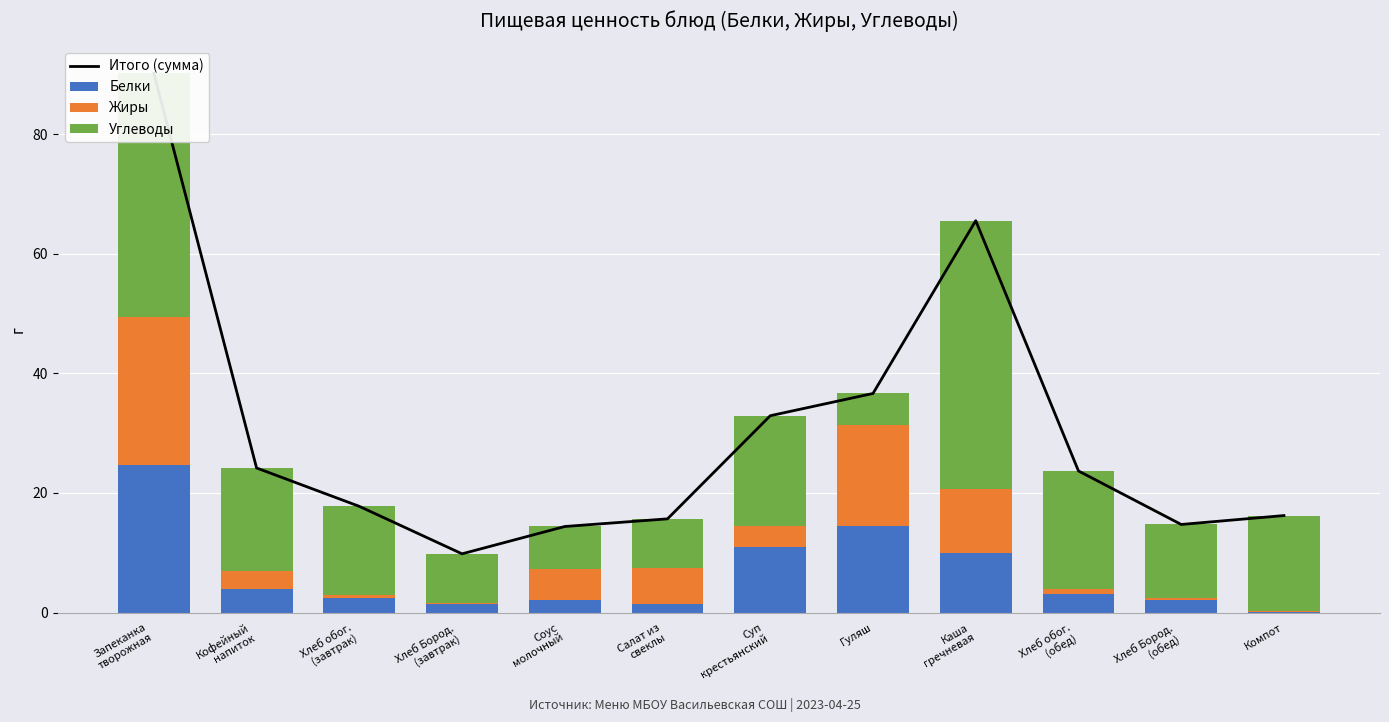

True or false: Итого (сумма) has a value of 62.7 at Запеканка
творожная.

False